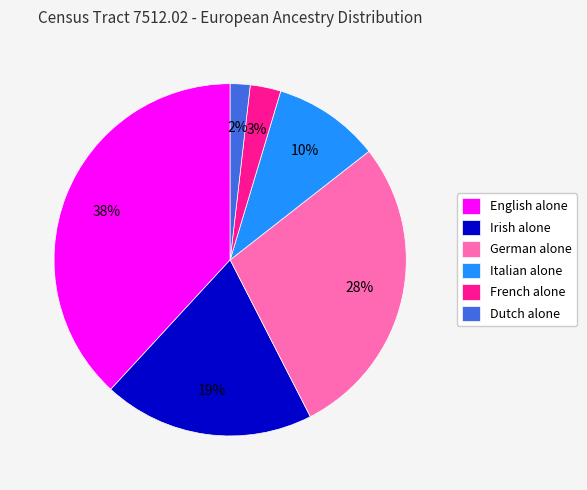

Is it true that Italian alone is 10% of the pie?

True